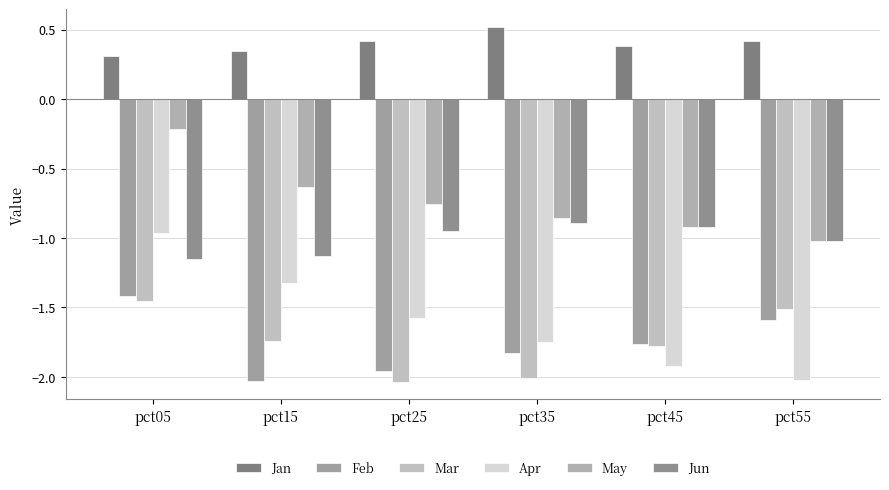

What is the total value across all series at pct55?

-6.8